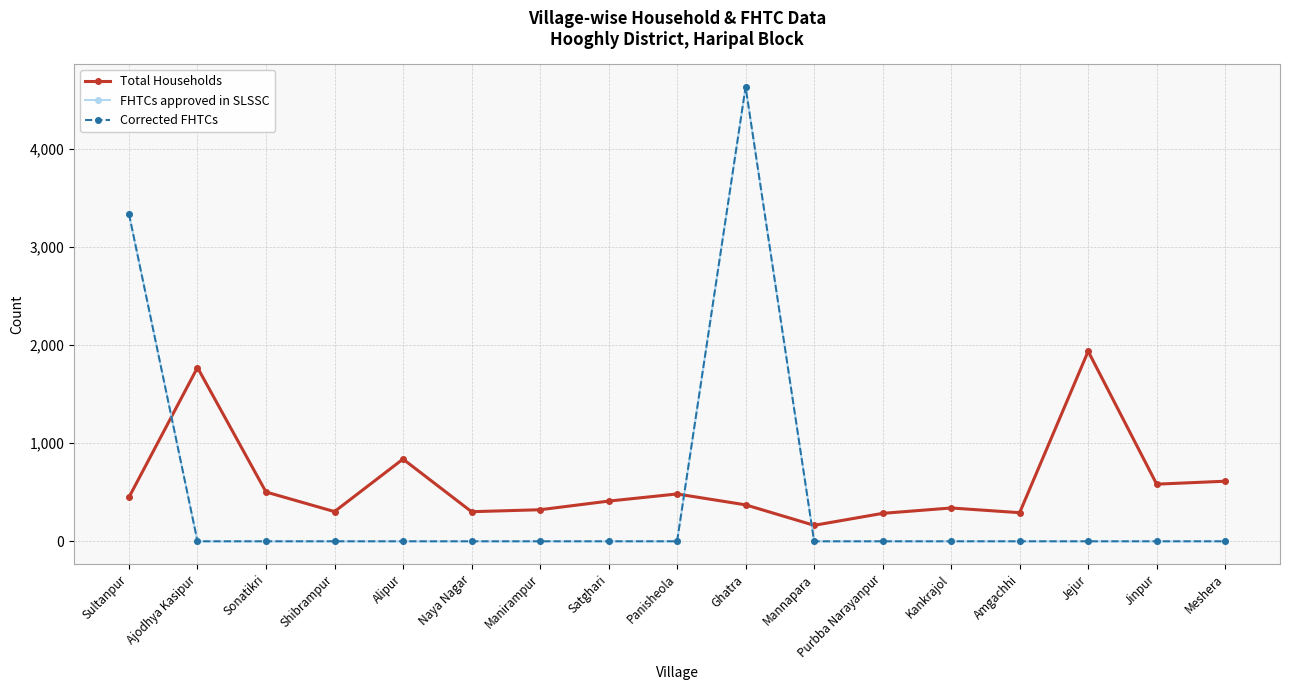

In FHTCs approved in SLSSC, how many points are higher than both neighbors (excluding endpoints)?

1